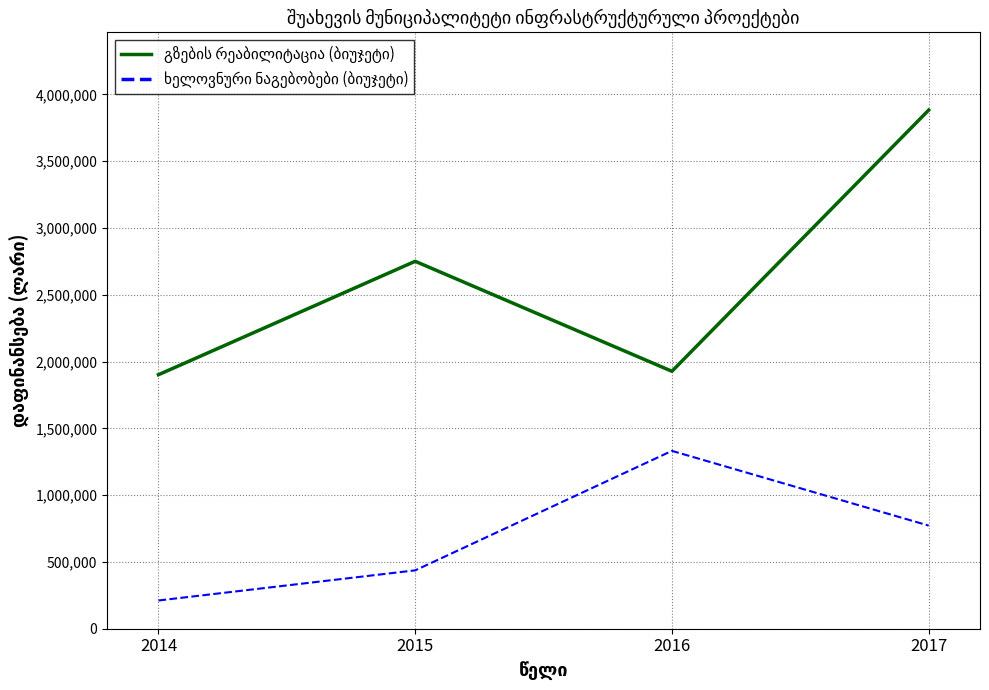

What is the total value across all series at 2016?

3259144